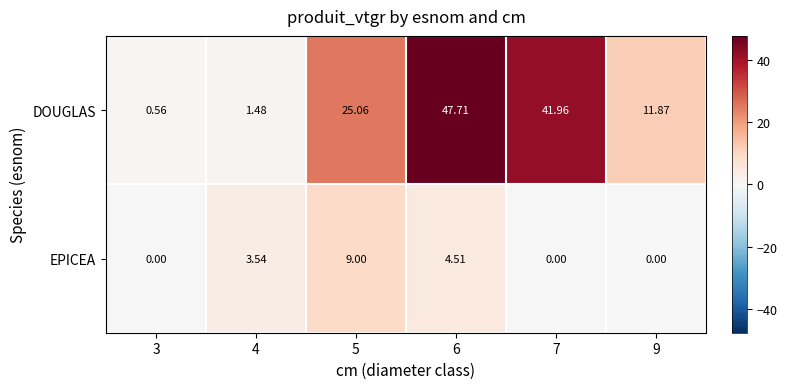

Rank the series by their average value, from lowest to highest.

EPICEA, DOUGLAS